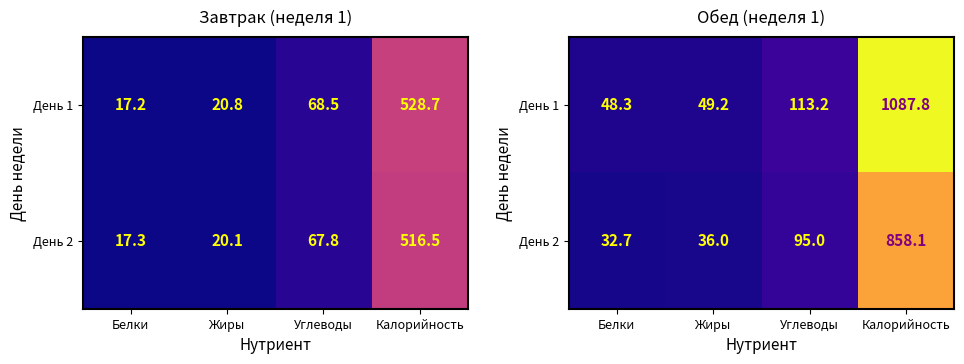

How many values in the День 1 series exceed 113?

2